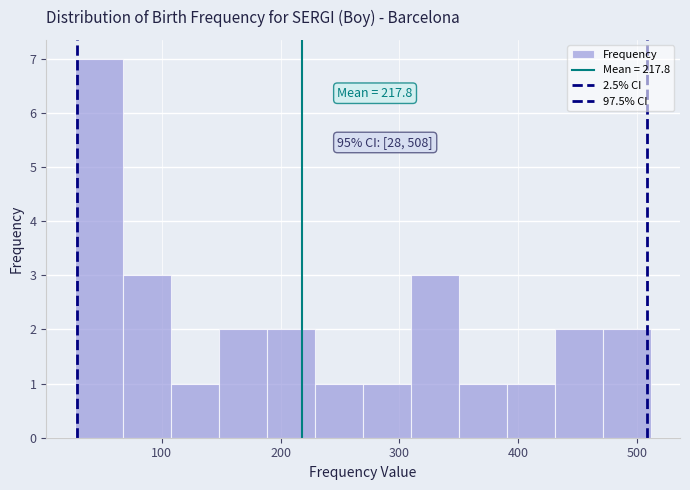

Over which range of the x-axis is the bar tallest?

30 to 70